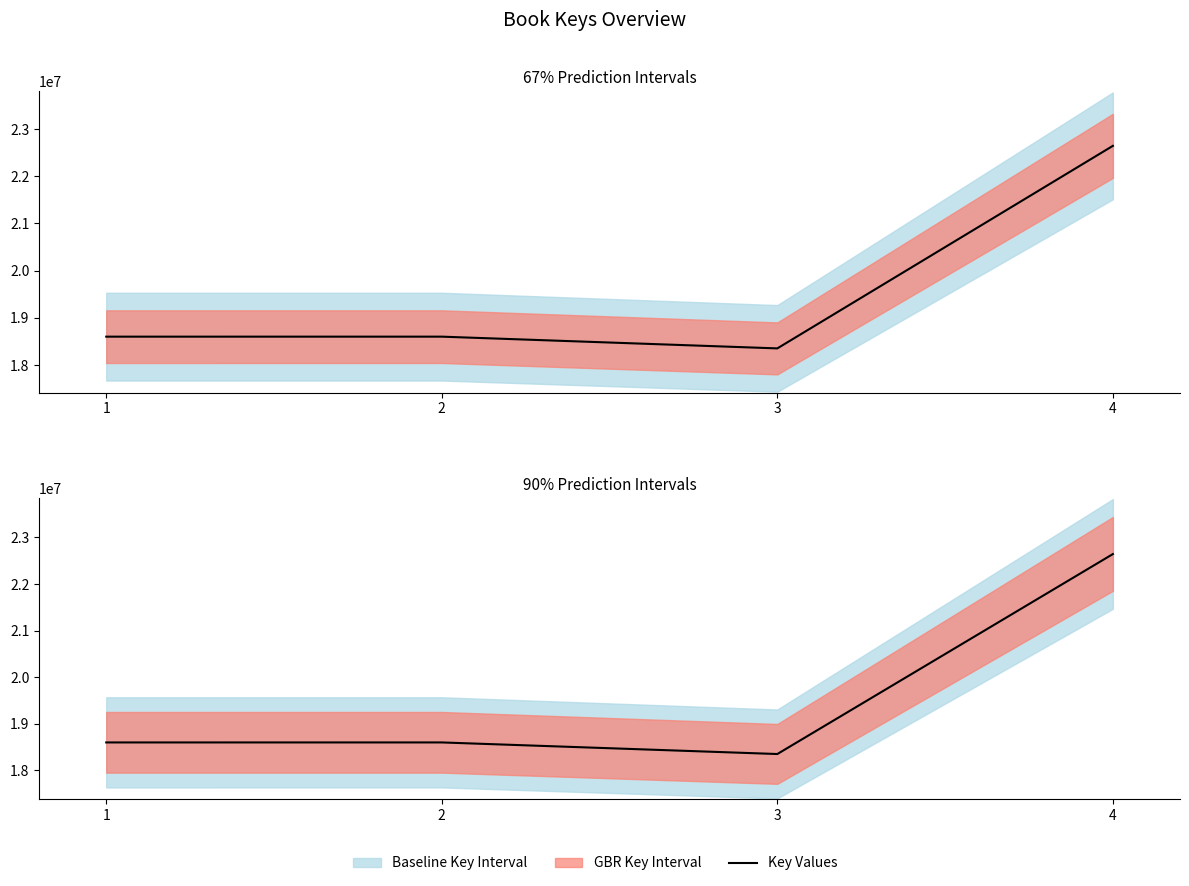

The chart shows a value of 33327768 at 2. True or false?

False